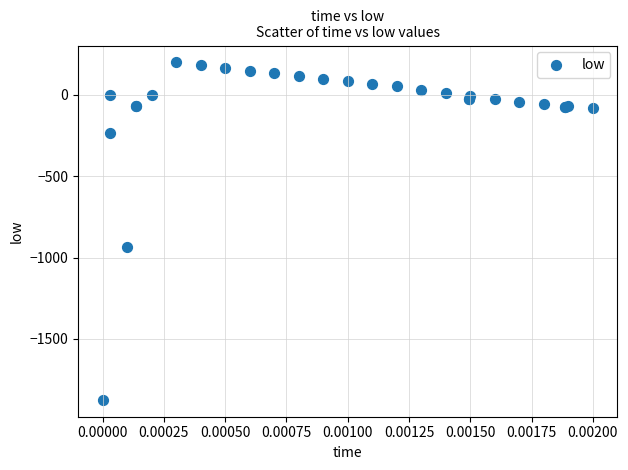

What Y value in the scatter plot is closest to -837?

-936.9